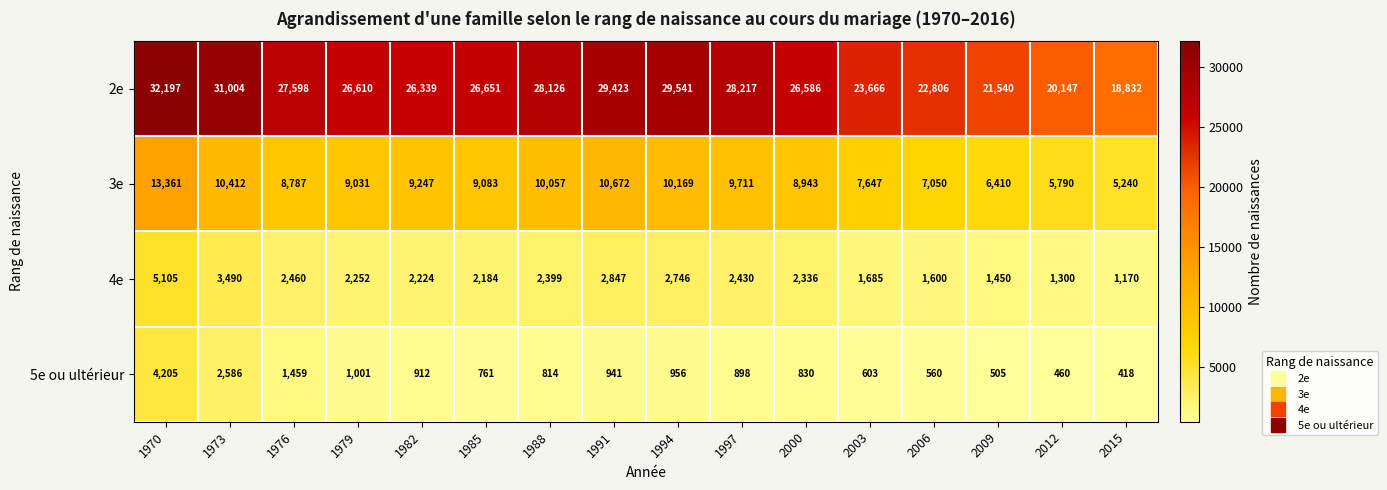

The value of 2e at 1994 is 29541. True or false?

True